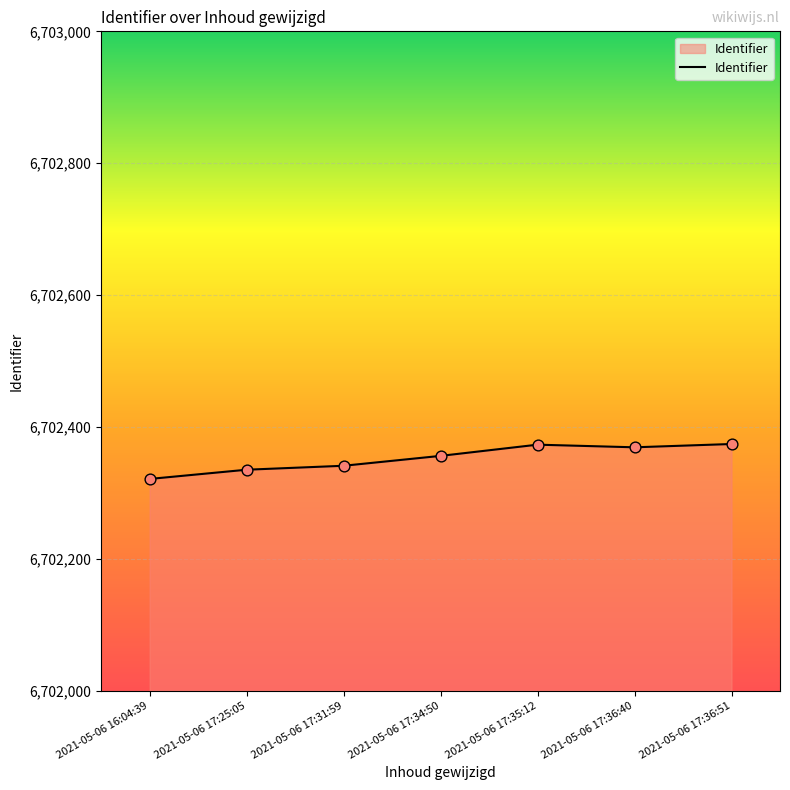

What is the ratio of the value at 2021-05-06 17:34:50 to the value at 2021-05-06 16:04:39?

1.0